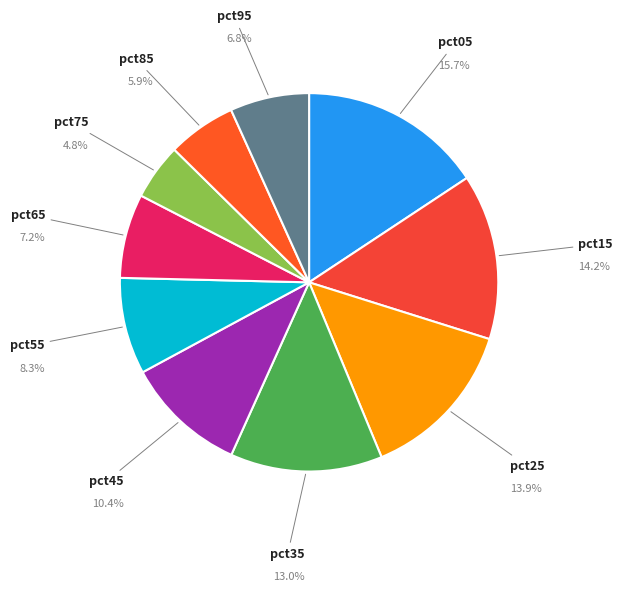

How many segments does this pie chart have?

10